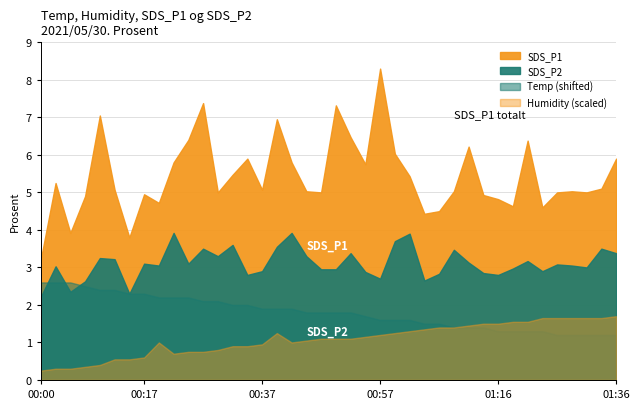

How many lines are shown in the chart?

4